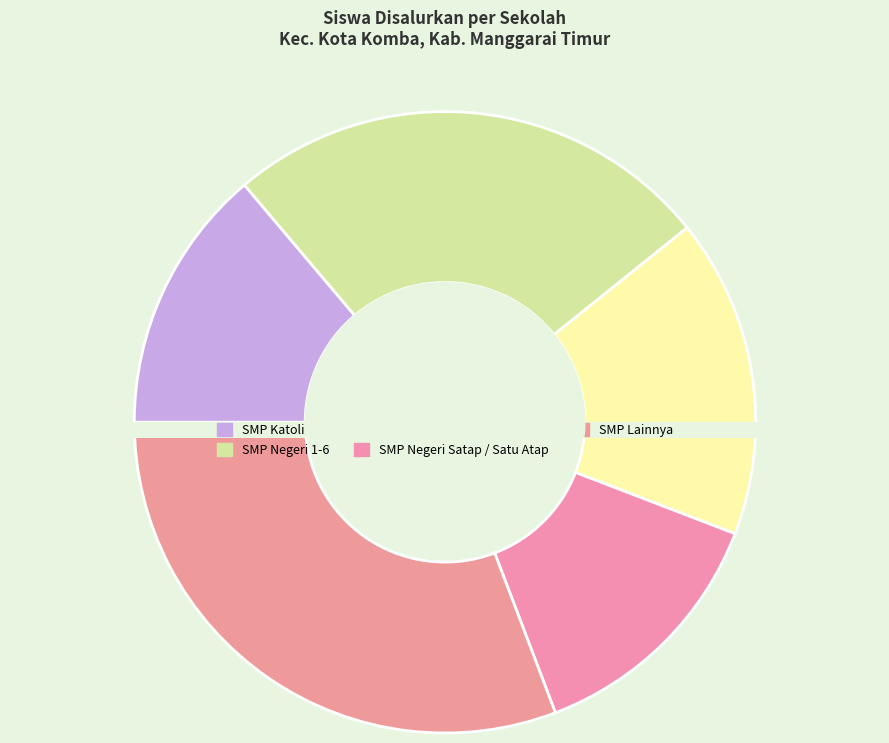

Does any single category account for the majority?

No